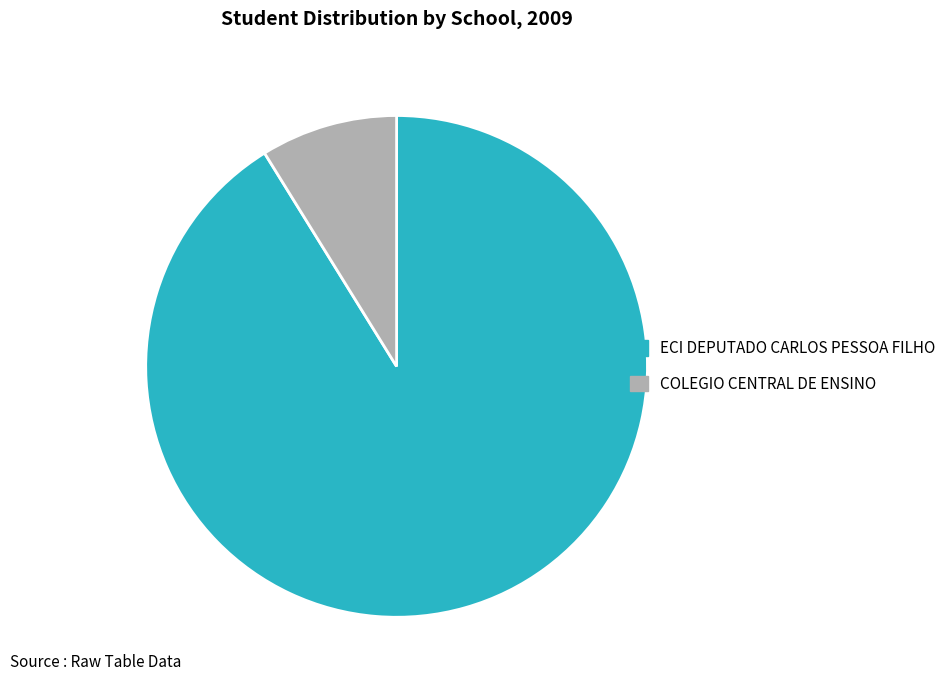

Is it true that ECI DEPUTADO CARLOS PESSOA FILHO is 99% of the pie?

False